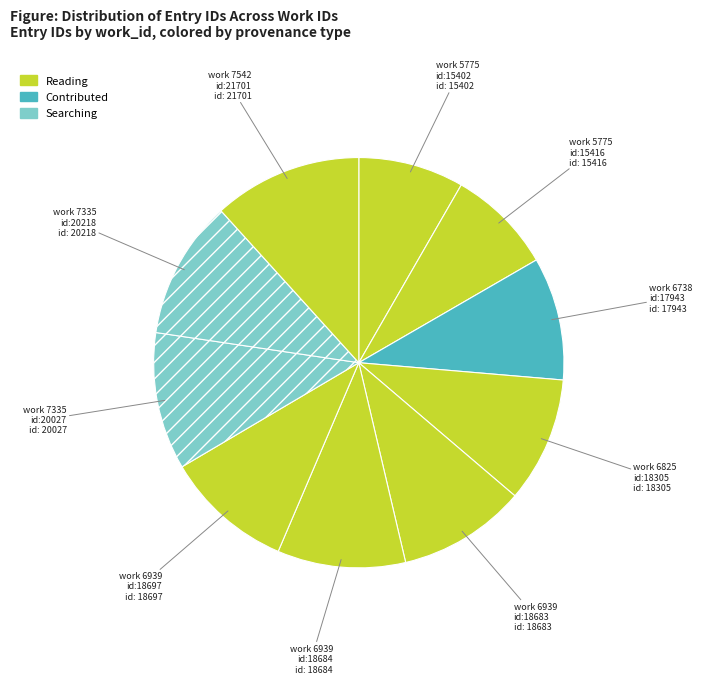

Is there any slice that represents more than half of the pie?

No